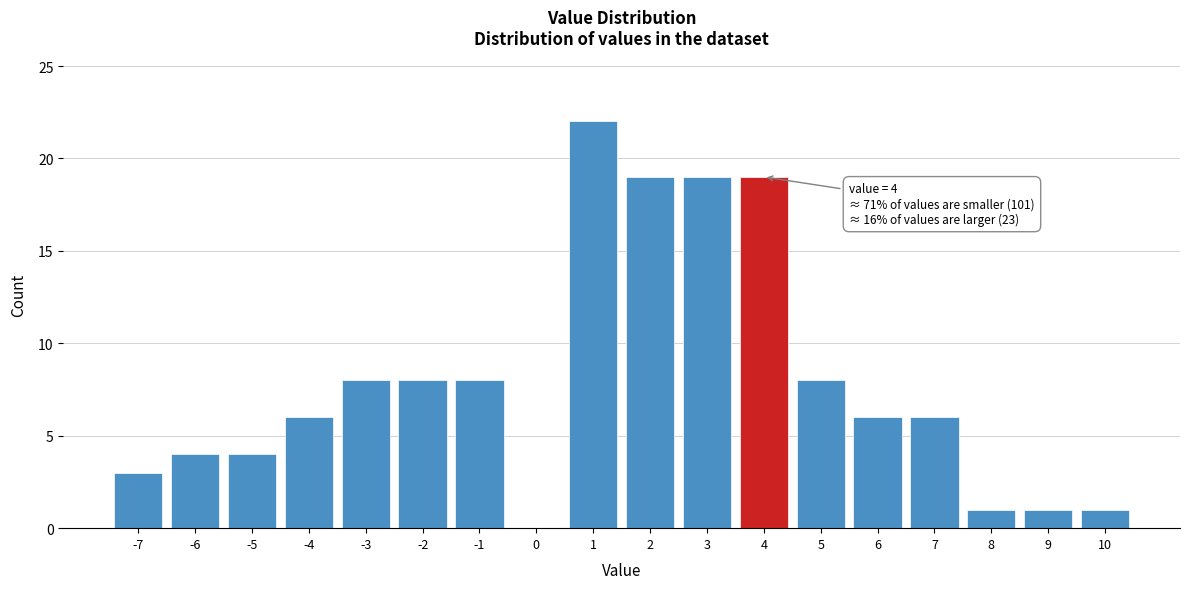

Reading left to right, list all the values displayed in this chart.

-7=3	-6=4	-5=4	-4=6	-3=8	-2=8	-1=8	0=0	1=22	2=19	3=19	4=19	5=8	6=6	7=6	8=1	9=1	10=1